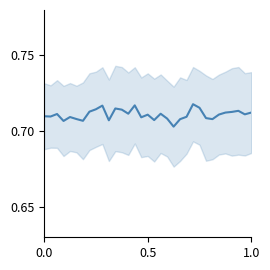

What is the sum of all values?

23.5